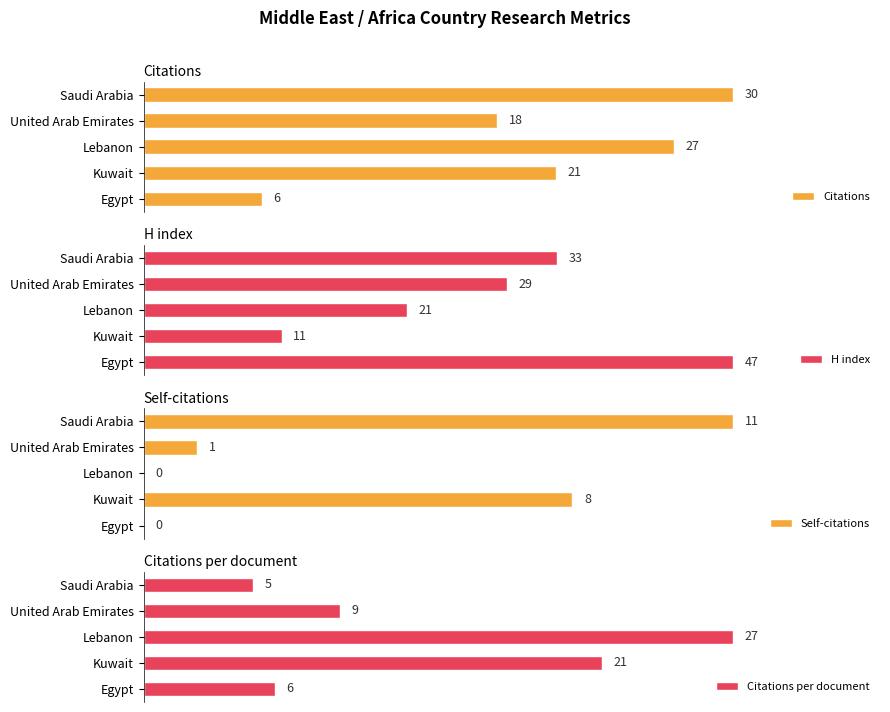

Rank the series by their maximum value, from highest to lowest.

H index, Citations, Citations per document, Self-citations